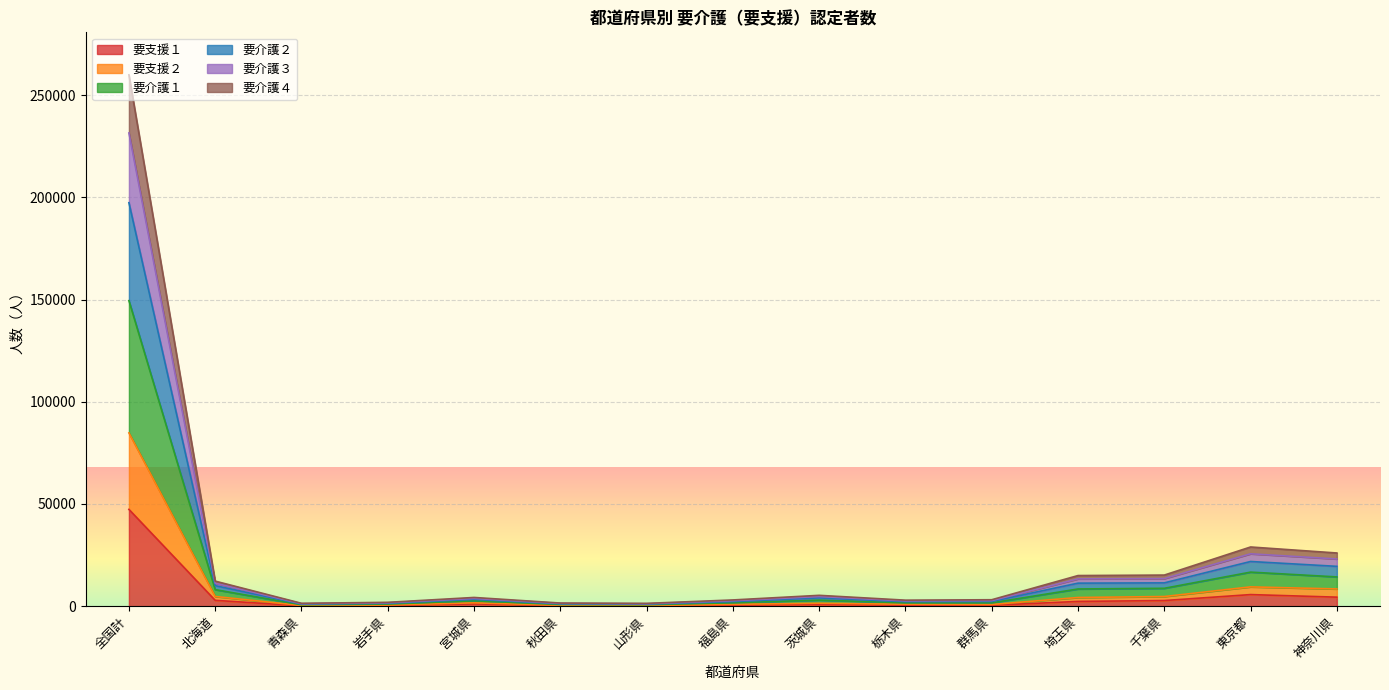

True or false: 要介護２ and 要介護１ cross at least once.

False